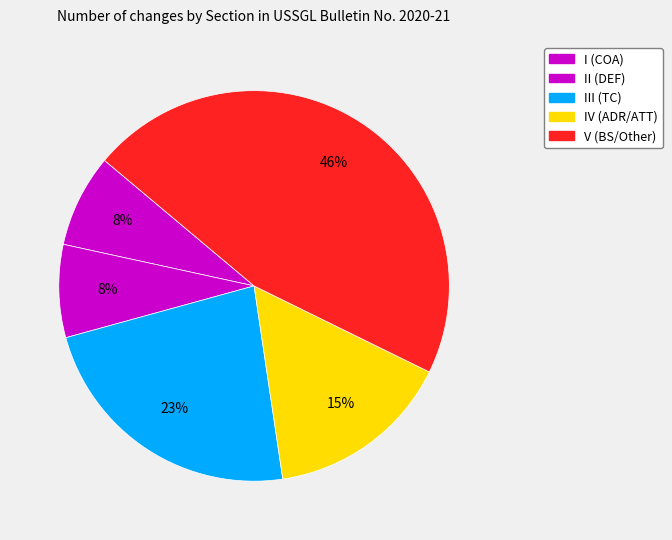

How many slices are in this pie chart?

5